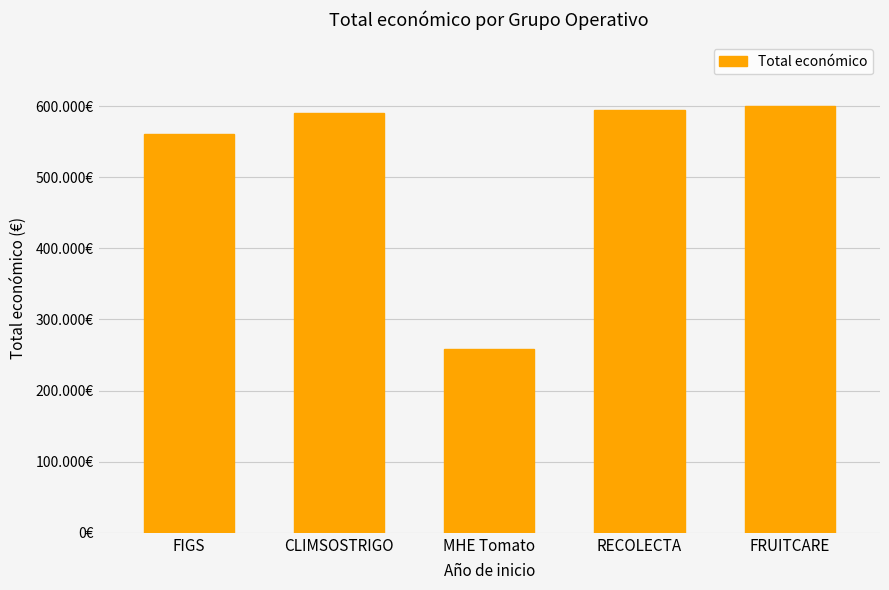

What is the sum of all values?

2602638